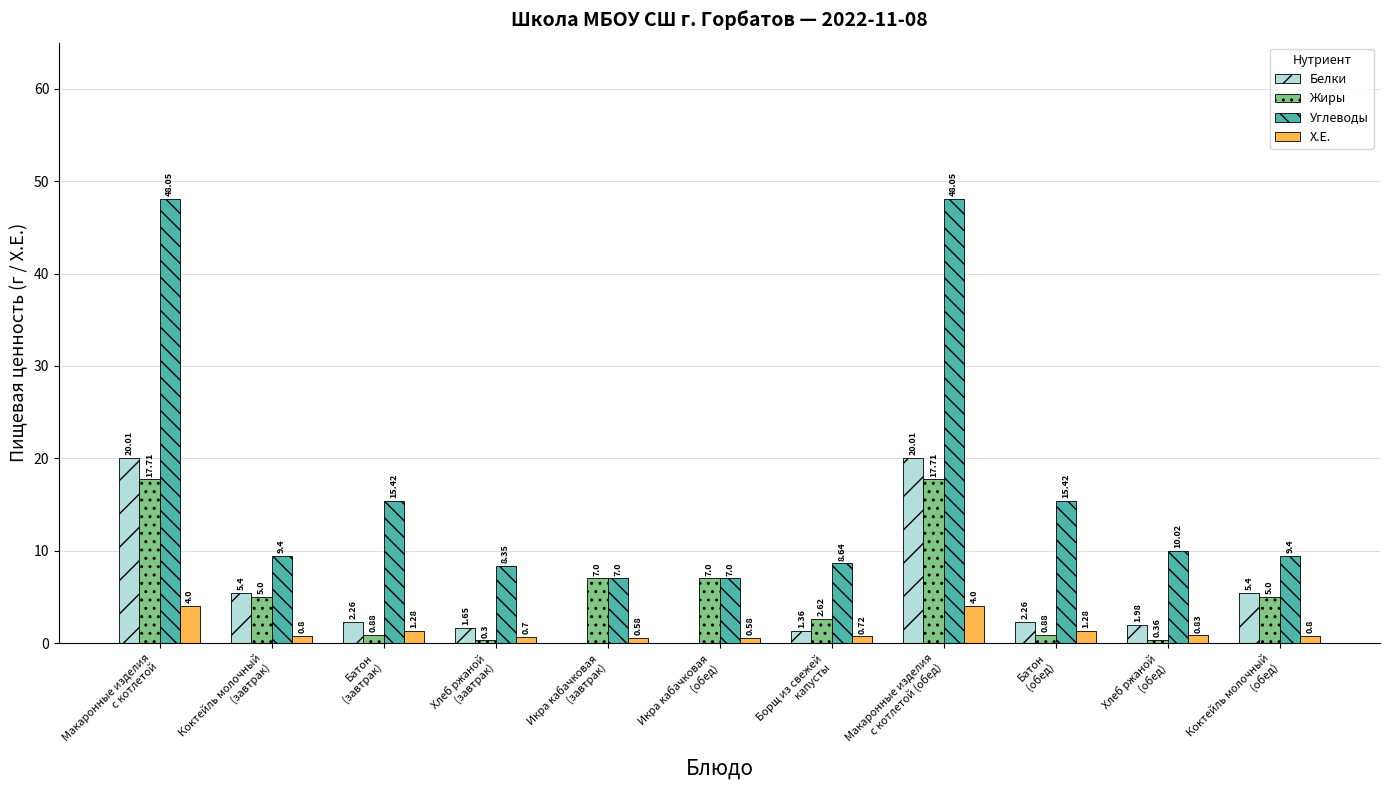

Which series has the largest total across all categories?

Углеводы